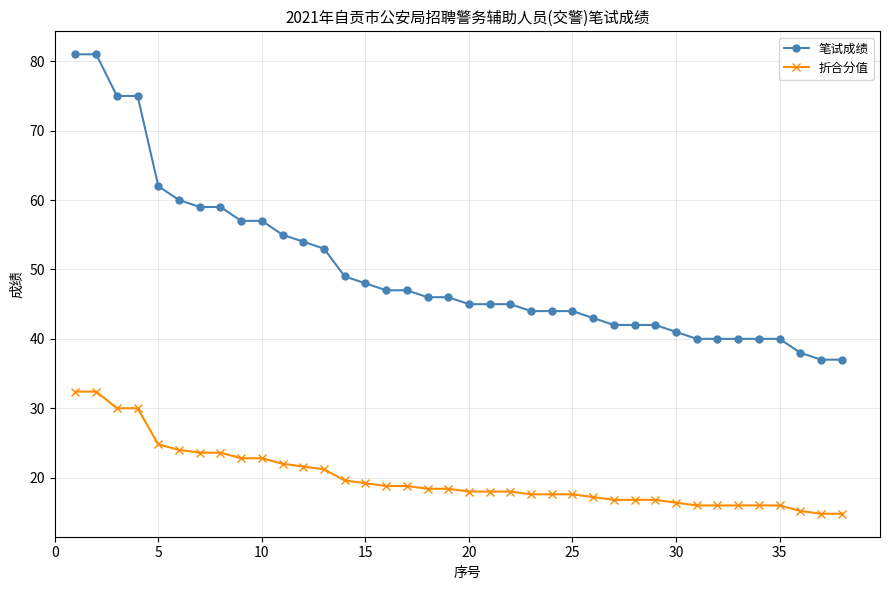

What is the maximum value shown in the chart?

81.0